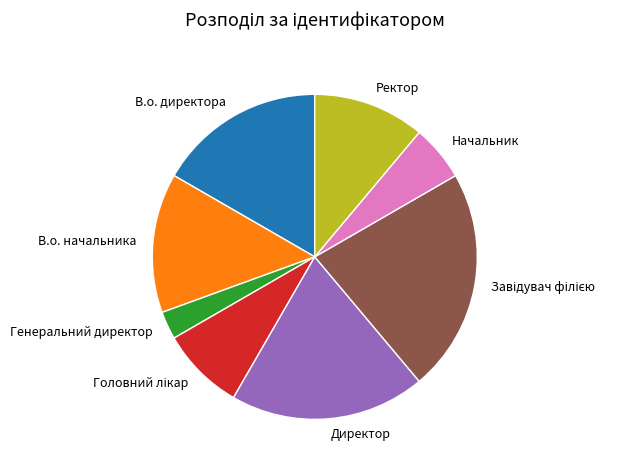

Does any single category account for the majority?

No